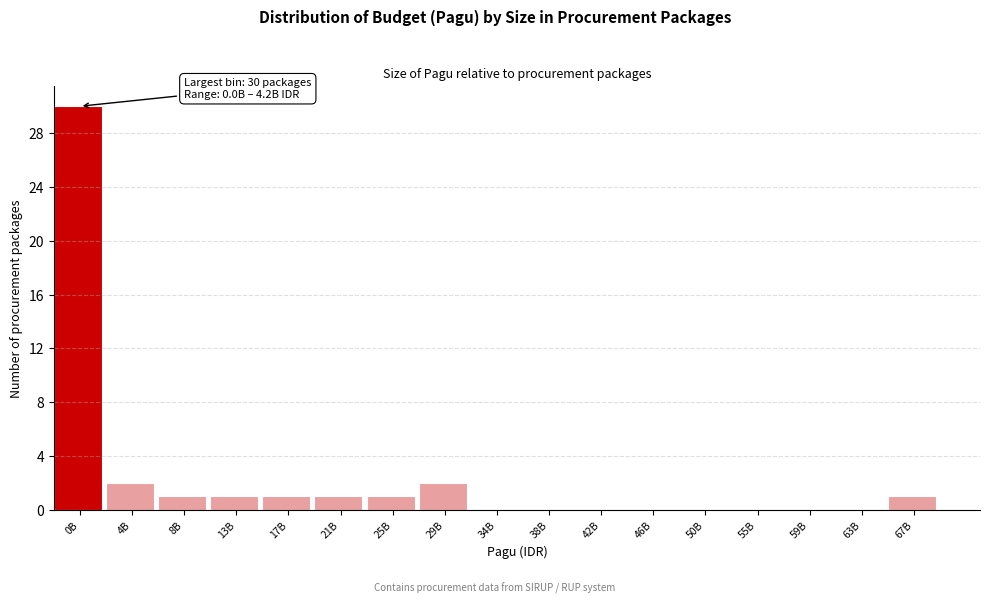

Reading left to right, what are all the values shown in this chart?

0B=30	4B=2	8B=1	13B=1	17B=1	21B=1	25B=1	29B=2	34B=0	38B=0	42B=0	46B=0	50B=0	55B=0	59B=0	63B=0	67B=1